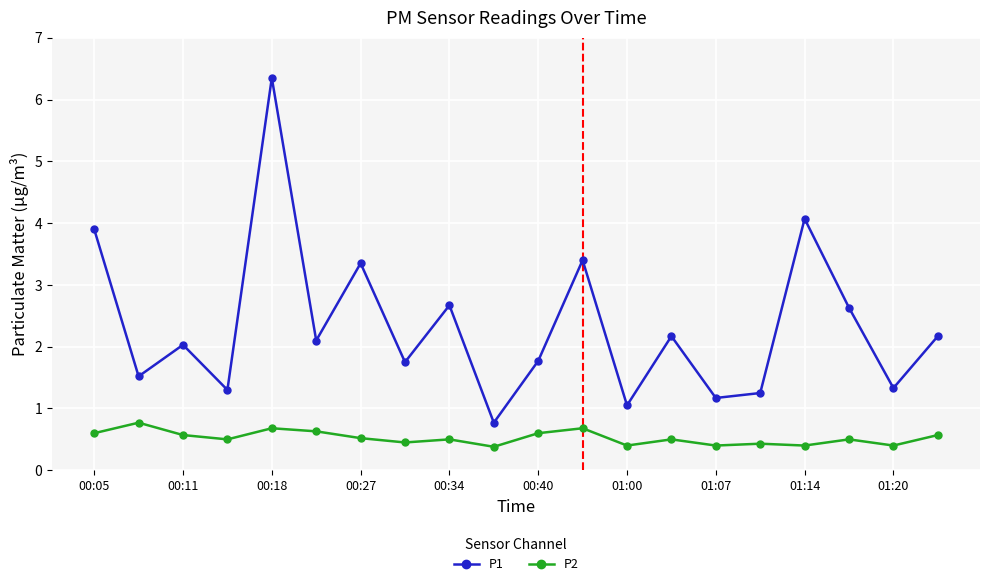

What is the average value of the P2 series?

0.5